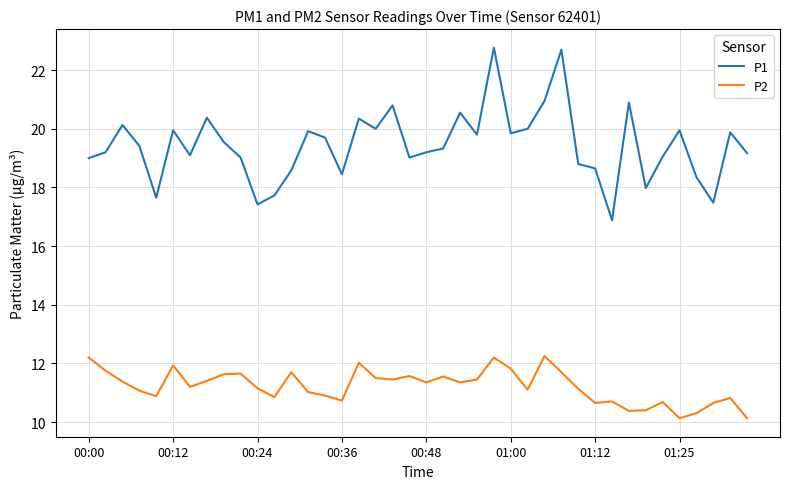

What is the smallest value displayed?

10.1